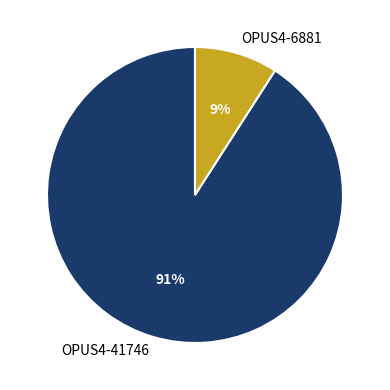

To the nearest percent, what is the average slice percentage?

50%